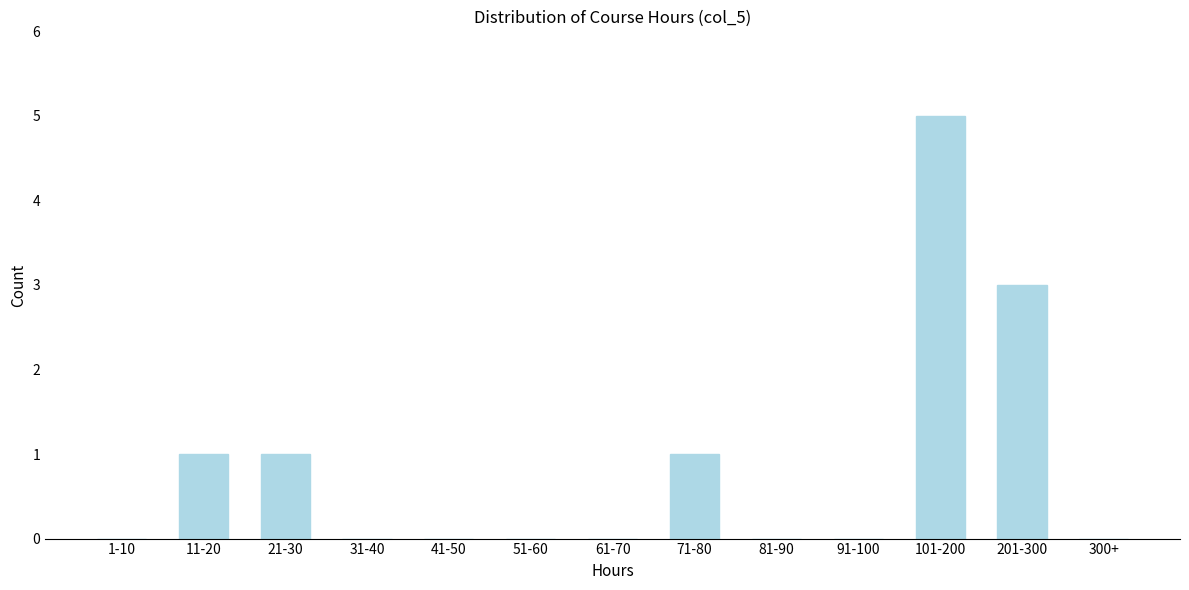

Reading left to right, extract all data points from this chart.

1-10=0	11-20=1	21-30=1	31-40=0	41-50=0	51-60=0	61-70=0	71-80=1	81-90=0	91-100=0	101-200=5	201-300=3	300+=0